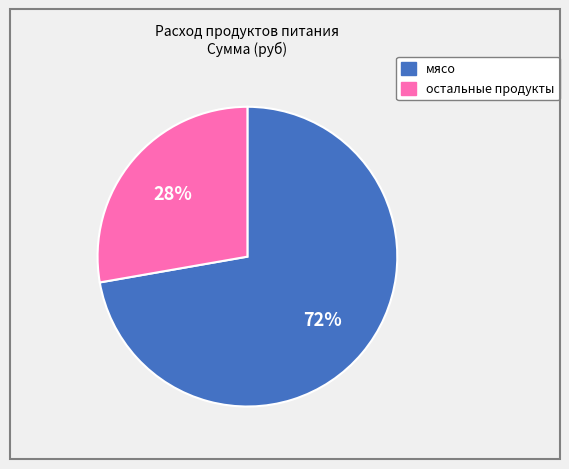

How many segments does this pie chart have?

2